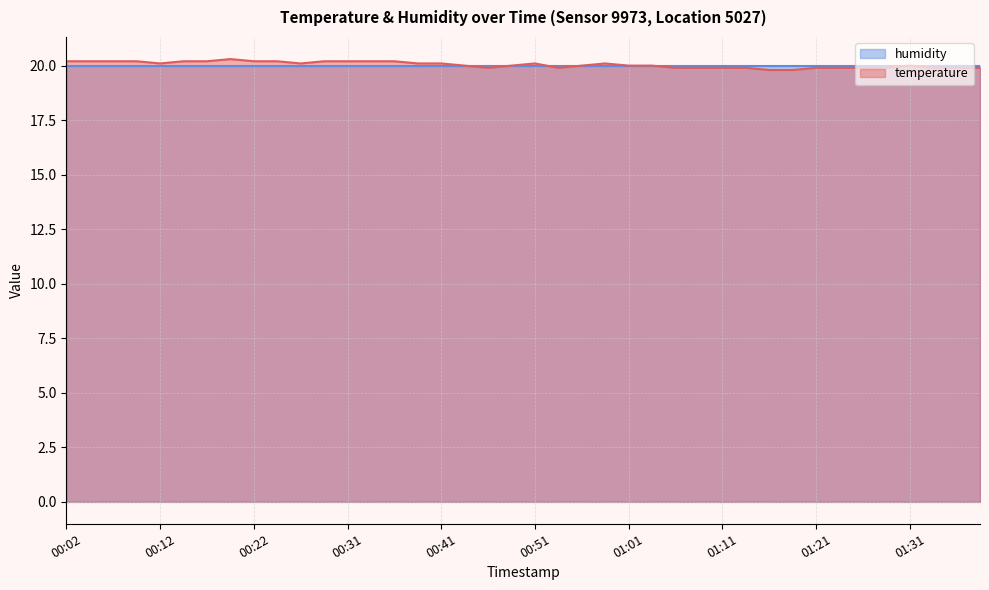

What is the minimum value shown in the chart?

19.8